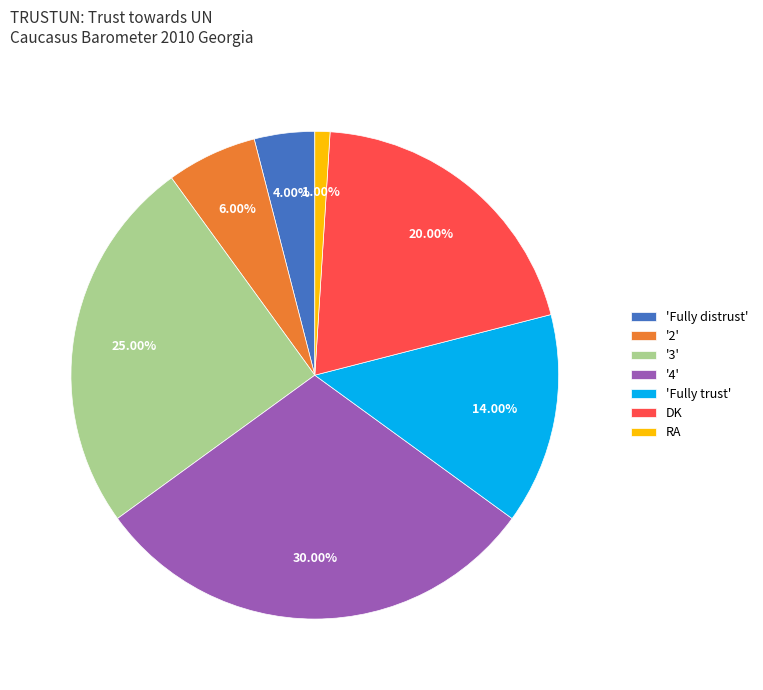

Is the sum of '4' and RA greater than half?

No